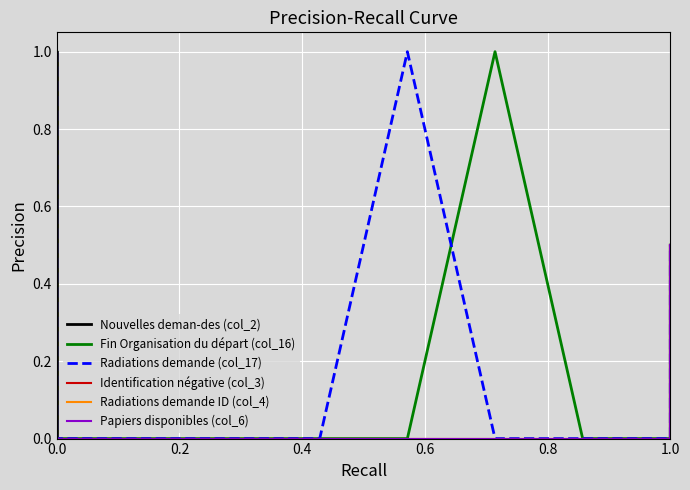

Which series has the largest total across all categories?

Fin Organisation du départ (col_16)